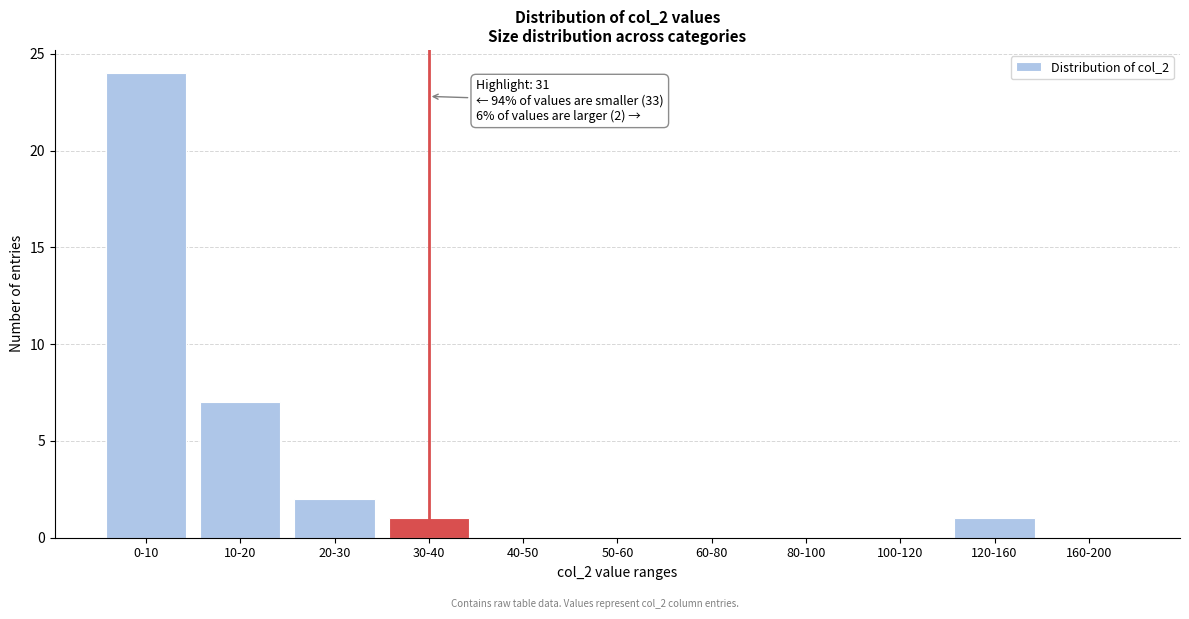

Reading left to right, list all the values displayed in this chart.

0-10=24	10-20=7	20-30=2	30-40=1	40-50=0	50-60=0	60-80=0	80-100=0	100-120=0	120-160=1	160-200=0